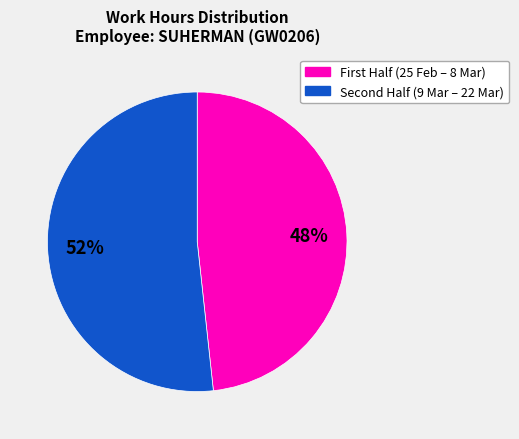

Is there a majority slice in this chart?

Yes